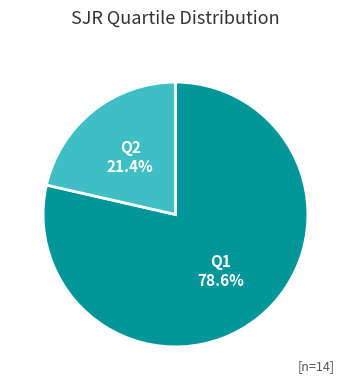

True or false: Q2 accounts for 21% of the total.

True